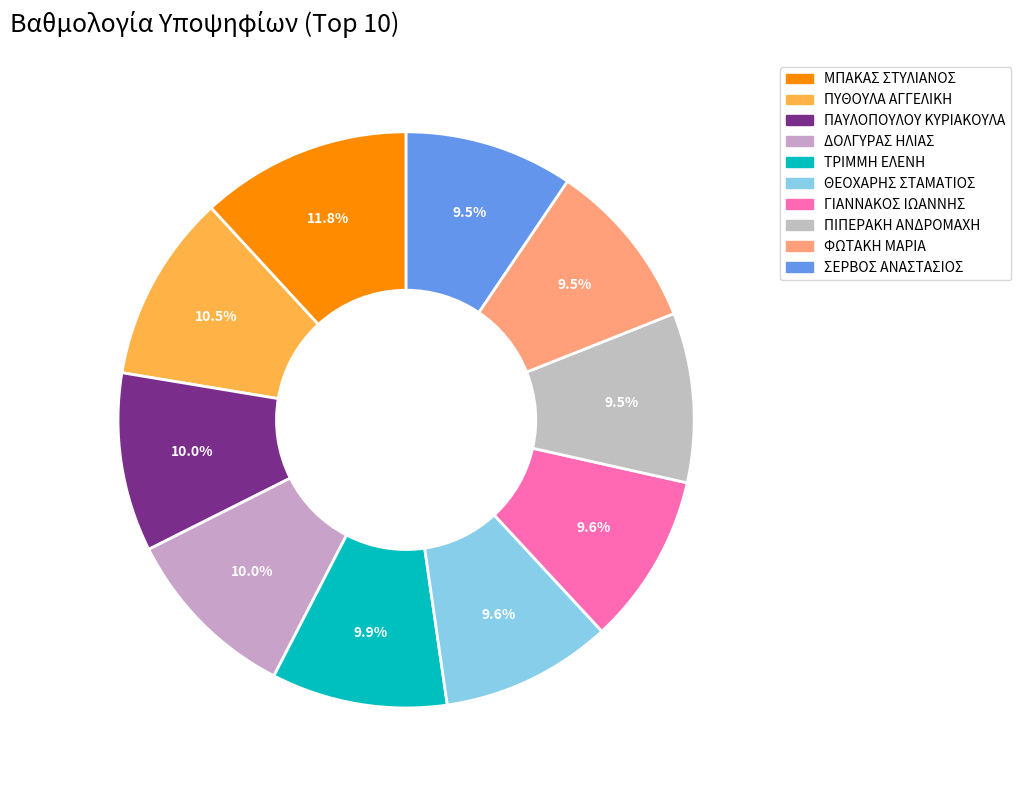

Count the number of slices in the pie.

10